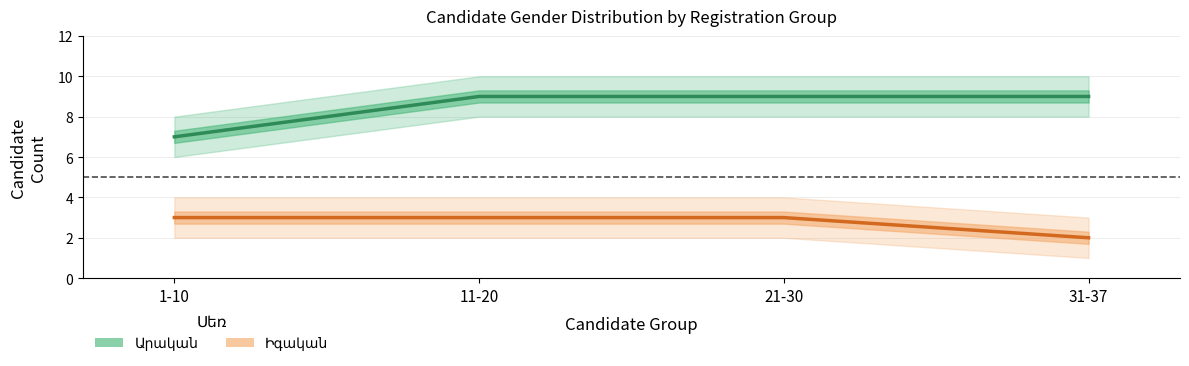

What is the difference between the Արական values at 31-37 and 1-10?

2